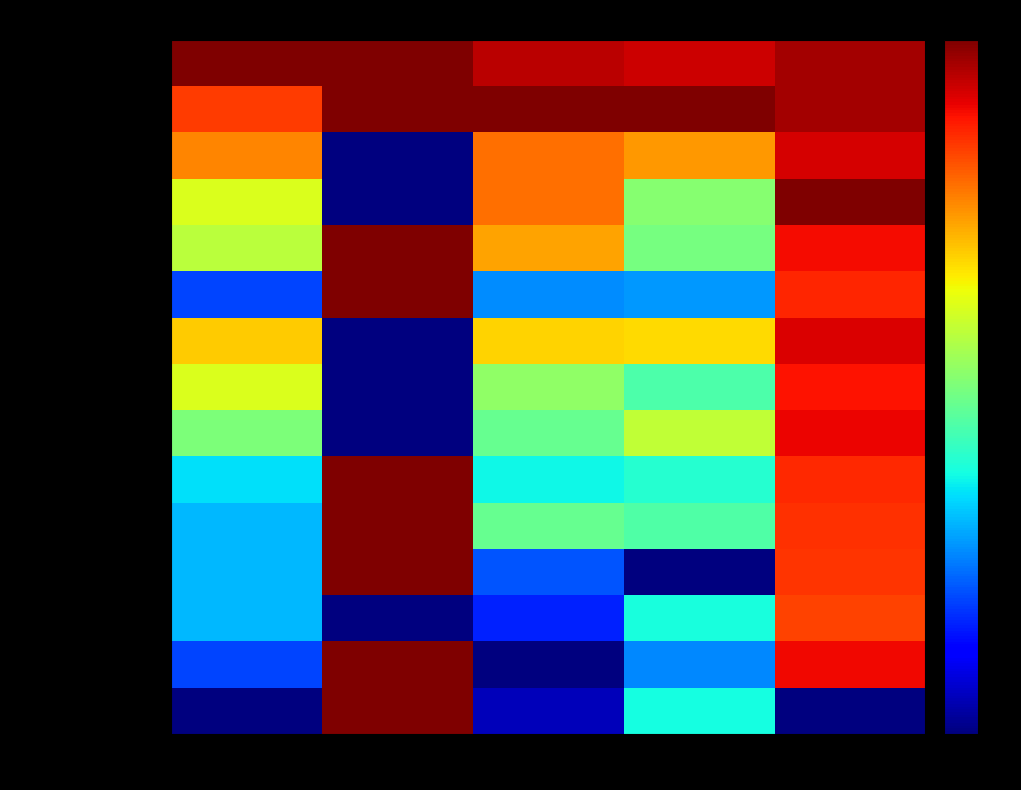

At which category is the sum across all series the highest?

Рейт.